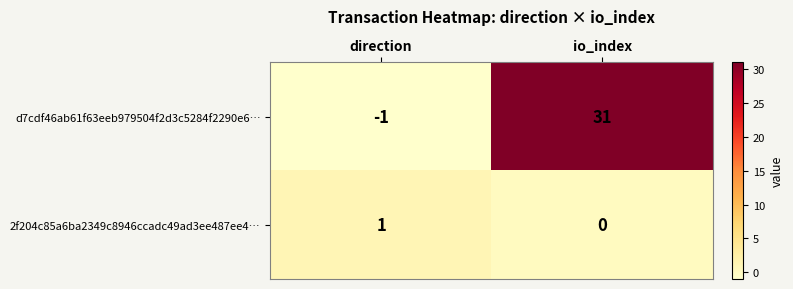

What is the difference between the highest and lowest values at io_index?

31